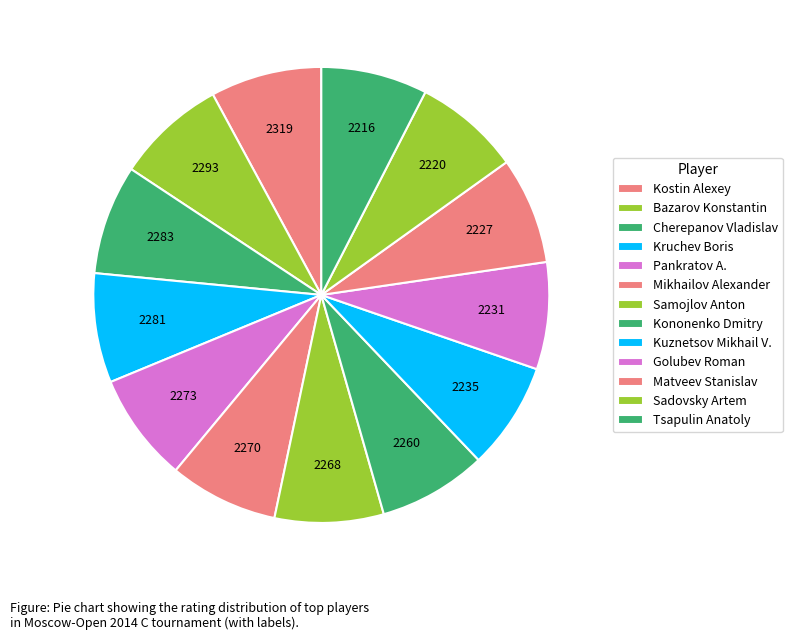

How much of the chart is everything except Golubev Roman?

92.4%